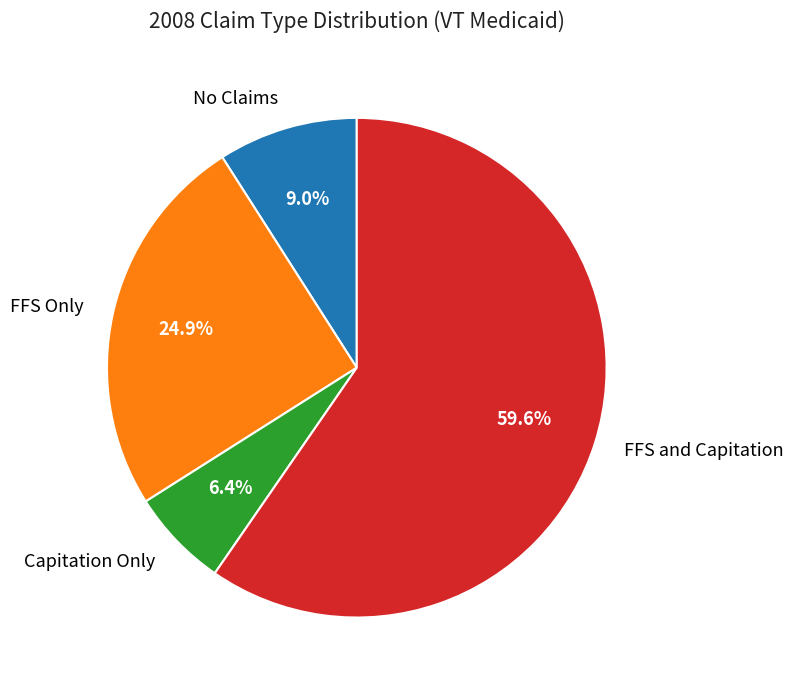

Is FFS and Capitation the majority of the pie?

Yes